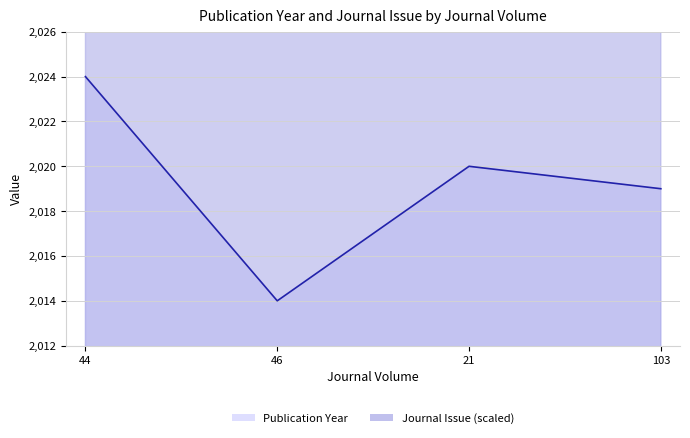

Reading left to right, list all the values displayed in this chart.

Publication Year: 2024	2014	2020	2019
Journal Issue: 2213	3213	2213	3413